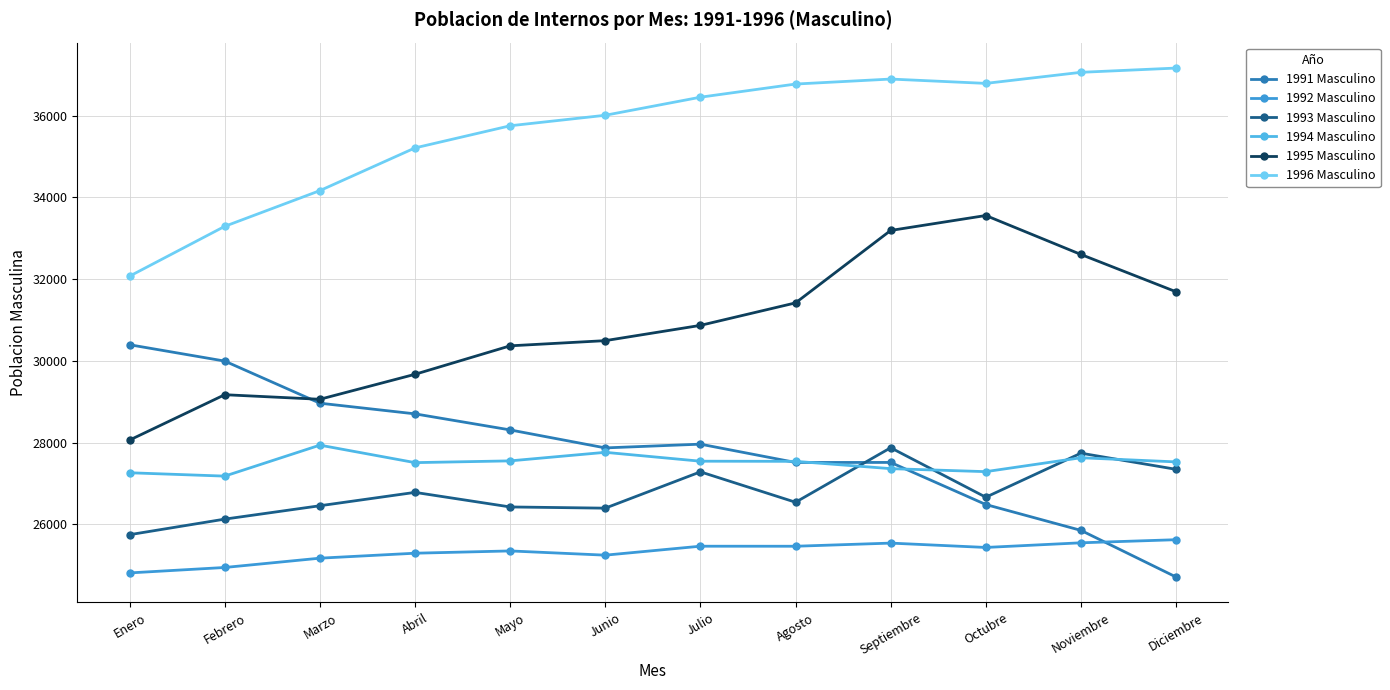

In 1994 Masculino, how many points are higher than both neighbors (excluding endpoints)?

3